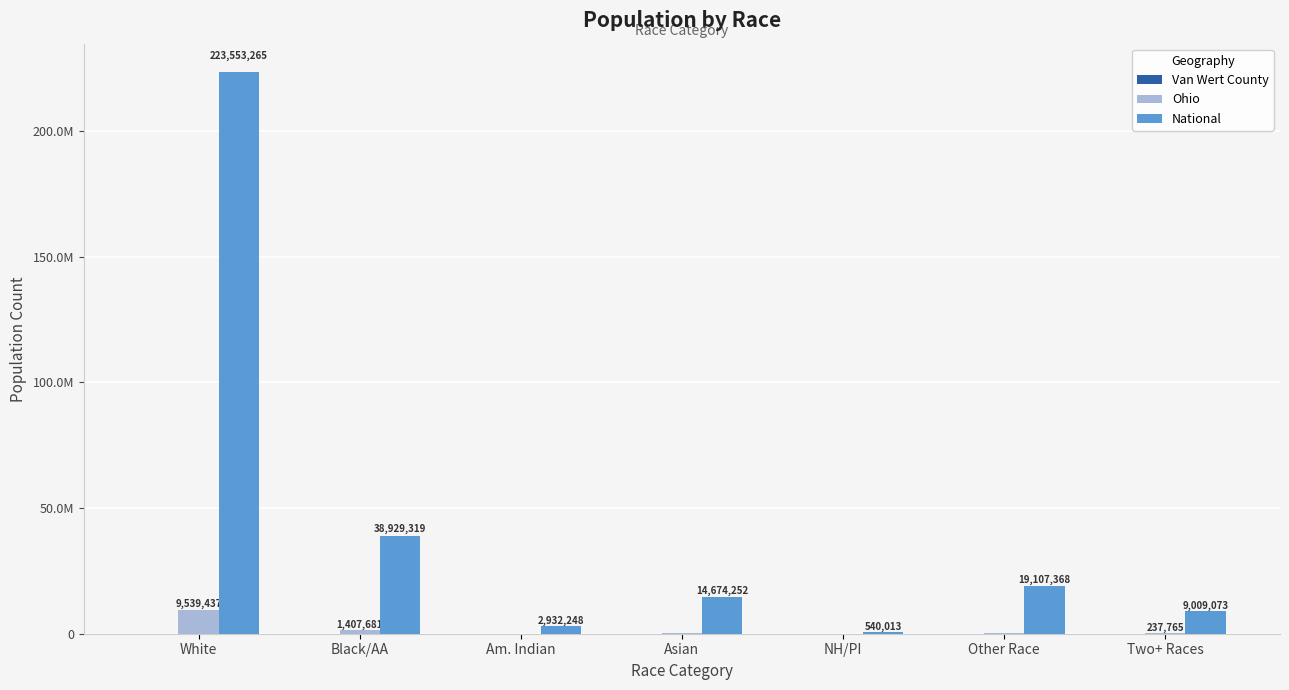

Which series has the largest total across all categories?

National